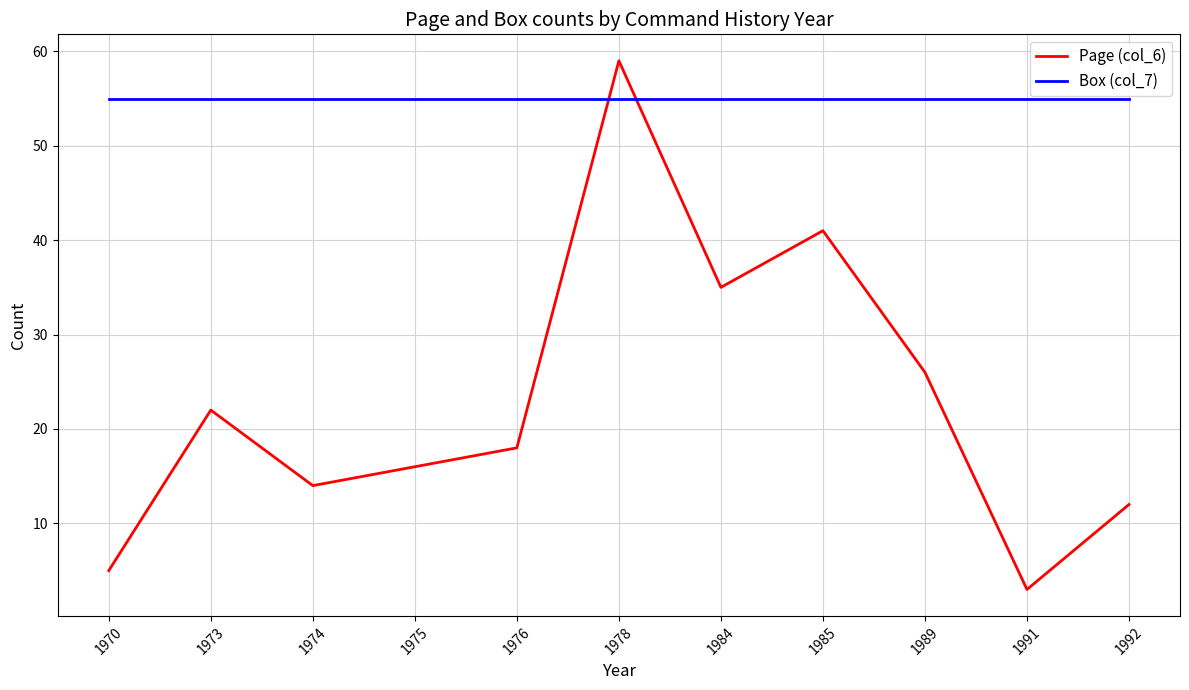

What is the minimum value shown in the chart?

3